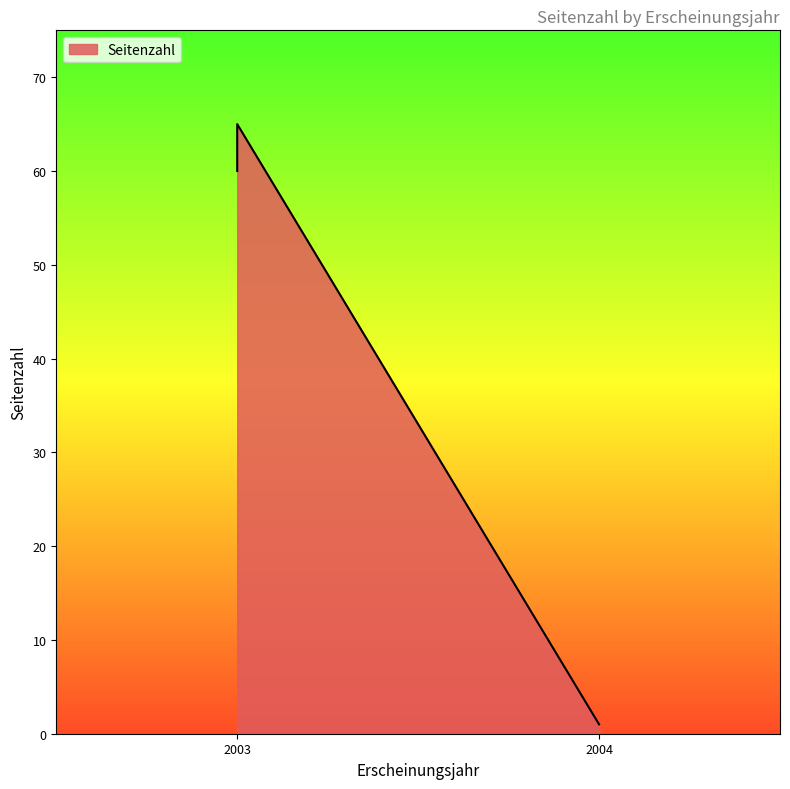

What is the maximum value shown in the chart?

65